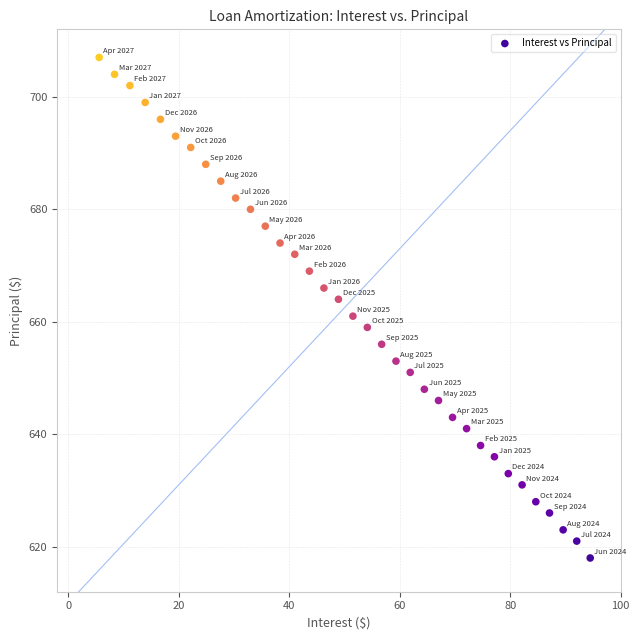

What Y value in the scatter plot is closest to 662?

661